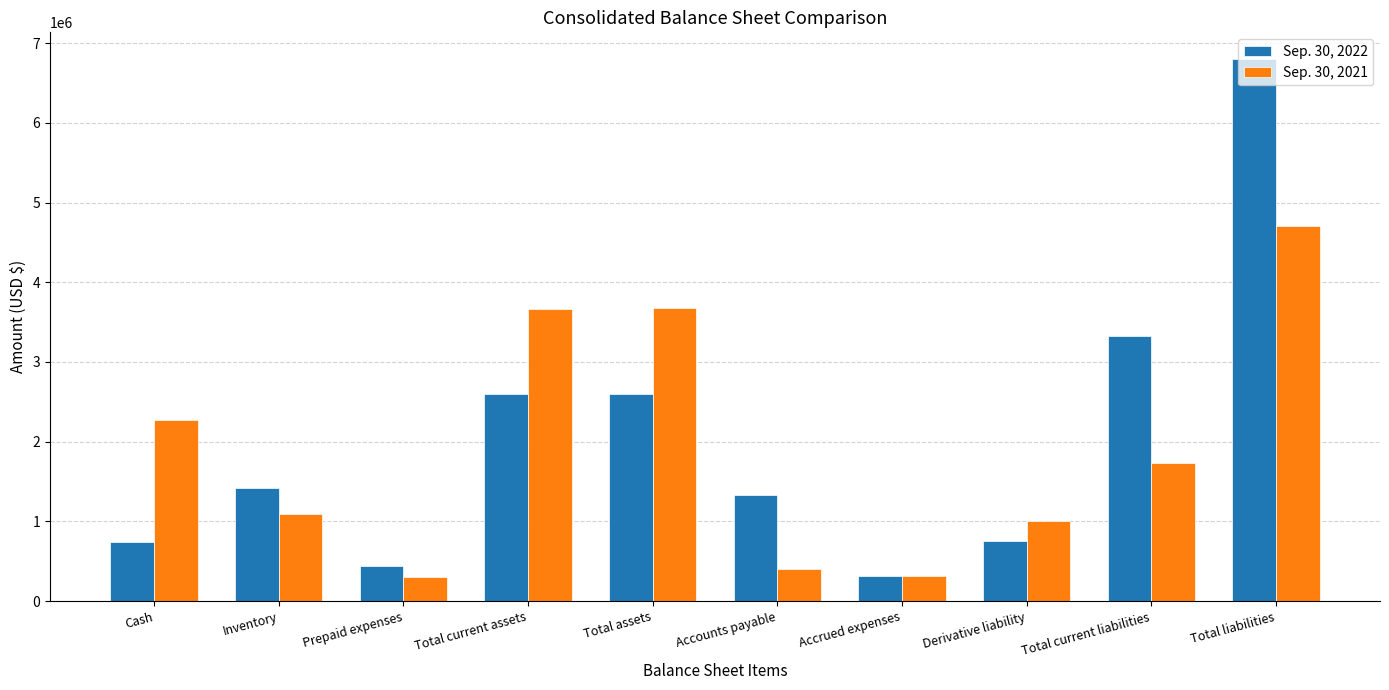

Is it true that Sep. 30, 2021 equals 307341 at Prepaid expenses?

True